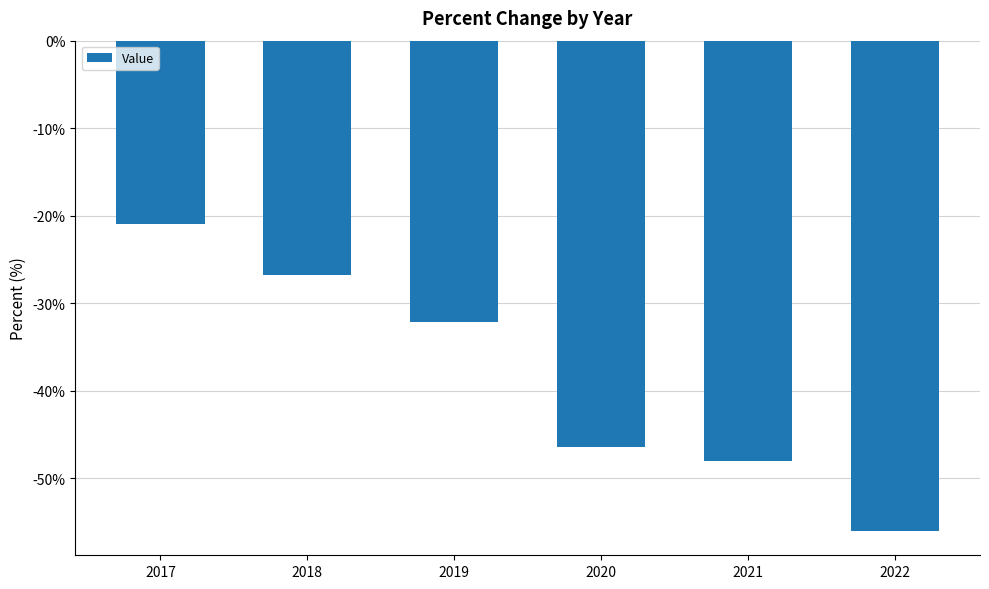

Reading left to right, extract all data points from this chart.

-20.9	-26.8	-32.1	-46.4	-48.0	-56.0